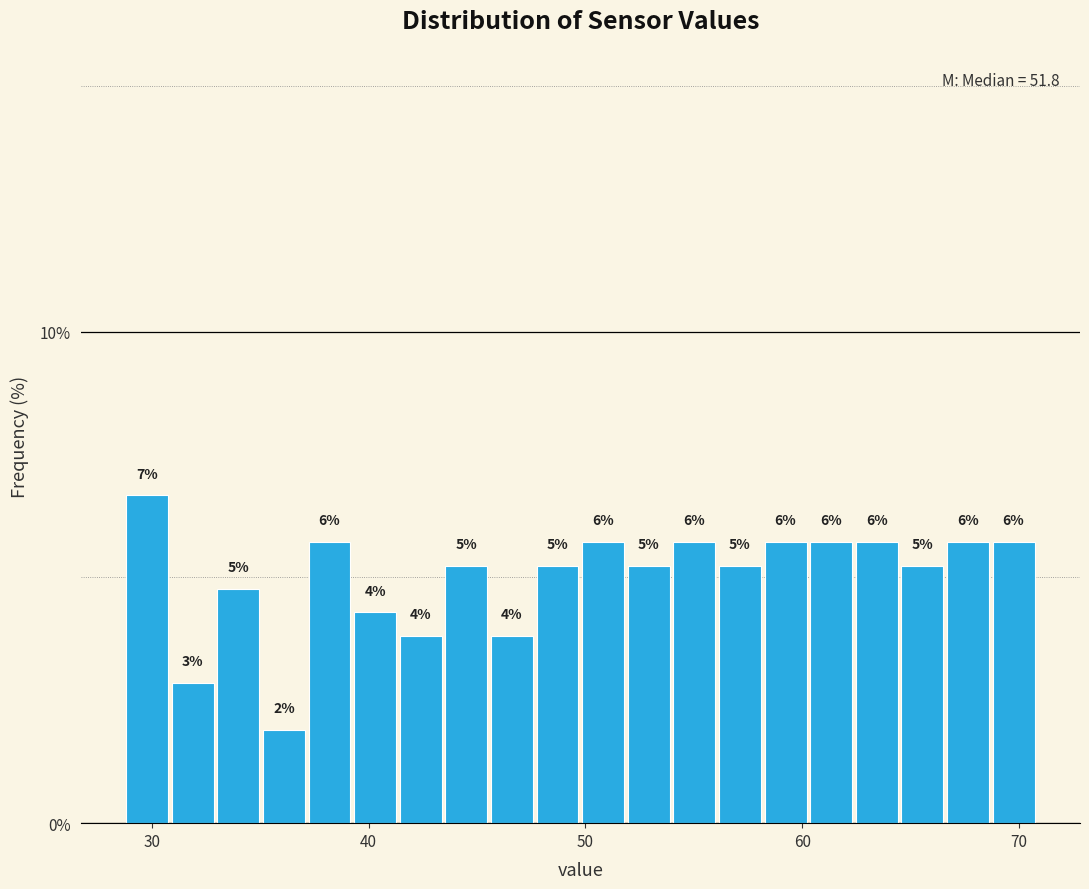

Around what value on the x-axis is the tallest bar? Give the approximate position of its centre, as read against the axis.

30